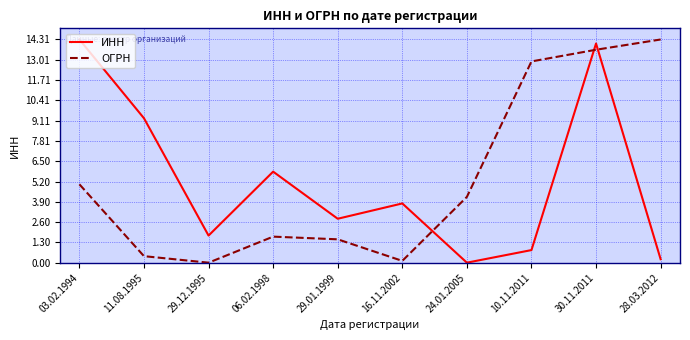

Between 29.01.1999 and 28.03.2012, which series saw the biggest shift?

ОГРН